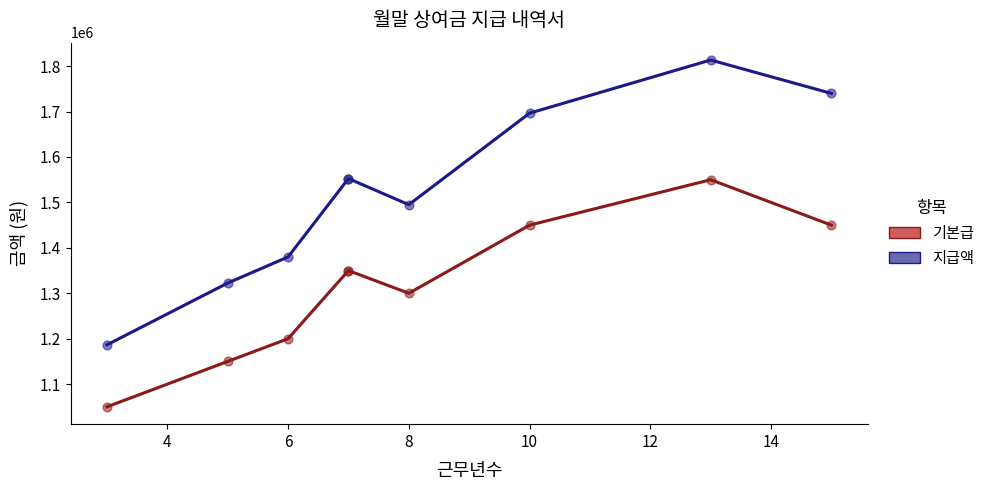

Is the value of 지급액 at 10 greater than the value of 기본급 at 6?

Yes